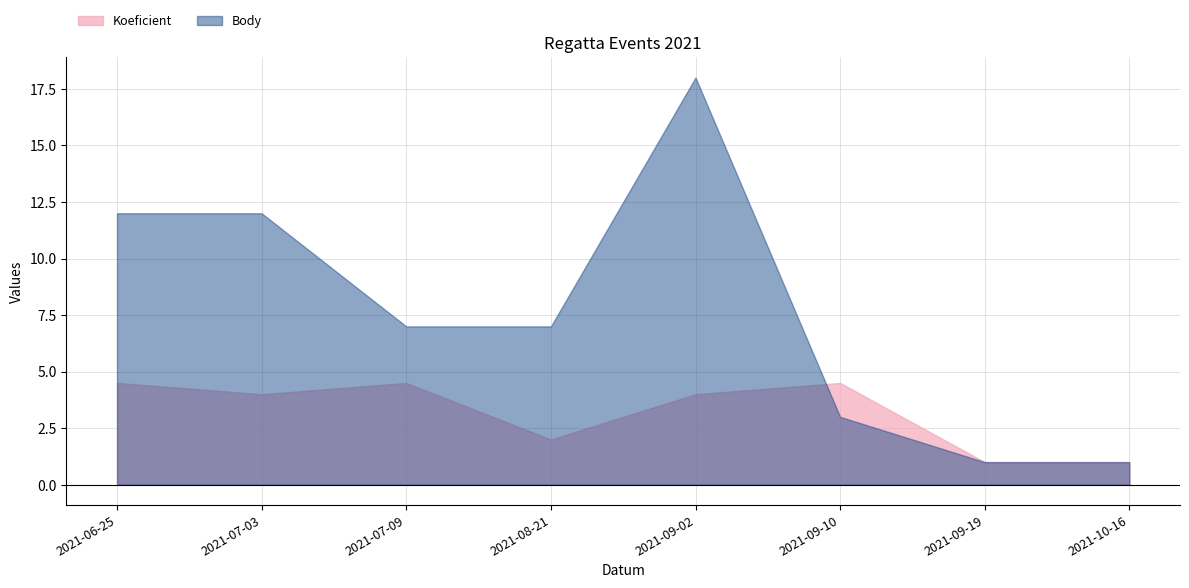

How many series are shown in this chart?

2